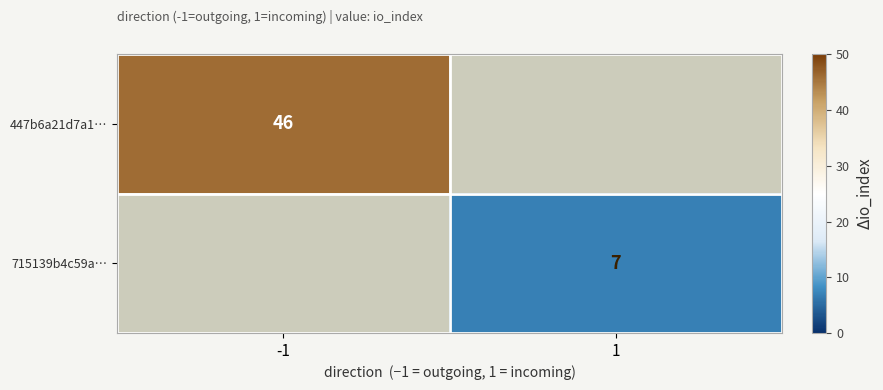

The value of 447b6a21d7a1… at -1 is 46. True or false?

True